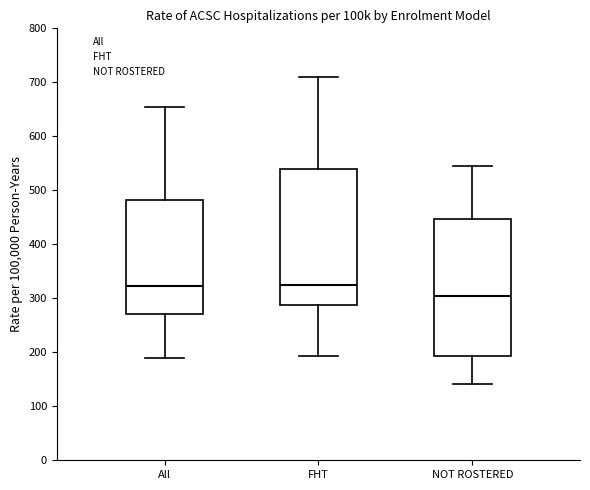

Reading left to right, transcribe this box plot: for each box, give where its median line is, the range the box spans, and where its two whiskers end, as read against the y-axis. The values are not printed on the chart, so give them approximately, as read against the axis.

All: median 320, box 270 to 480, whiskers 190 to 650
FHT: median 320, box 290 to 540, whiskers 190 to 710
NOT ROSTERED: median 300, box 190 to 450, whiskers 140 to 540